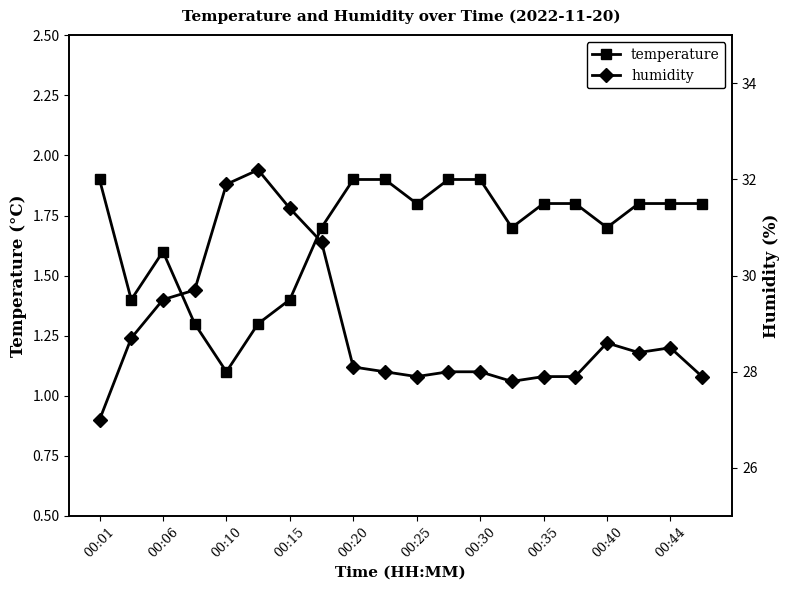

At how many categories does at least one series exceed 6?

20